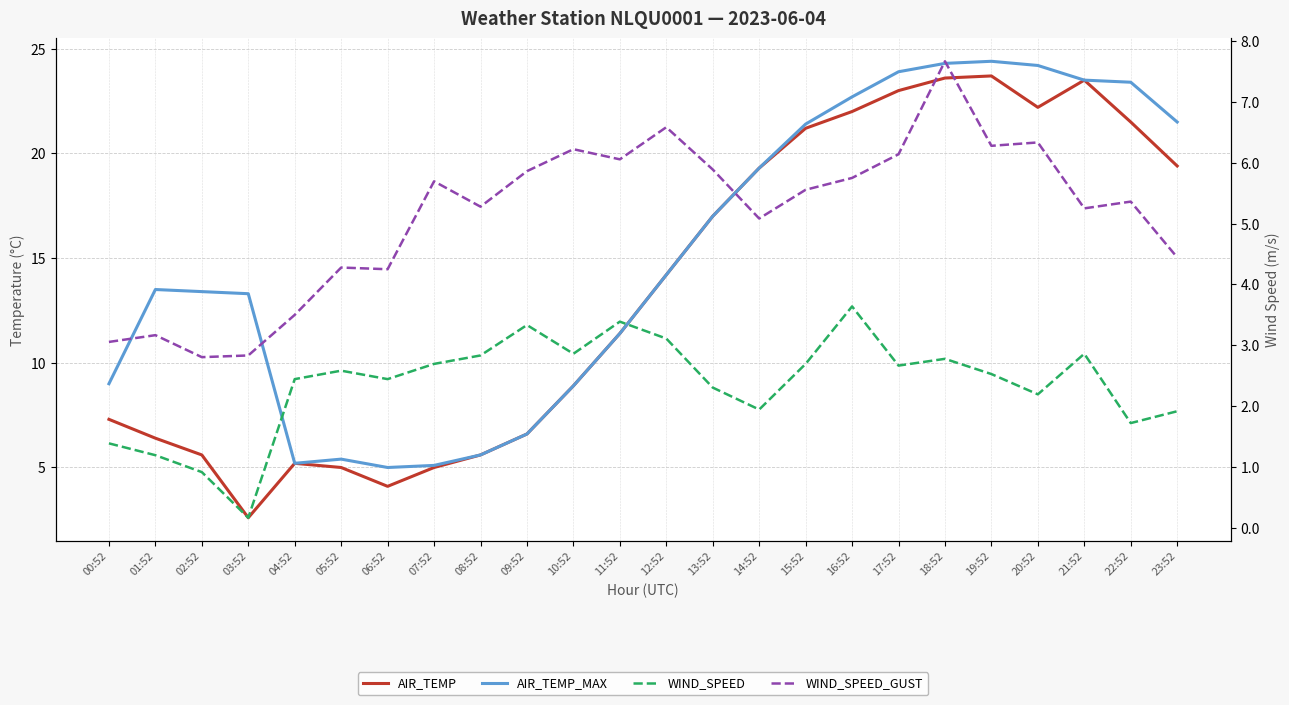

What is the label of the 4th point from the left?

03:52